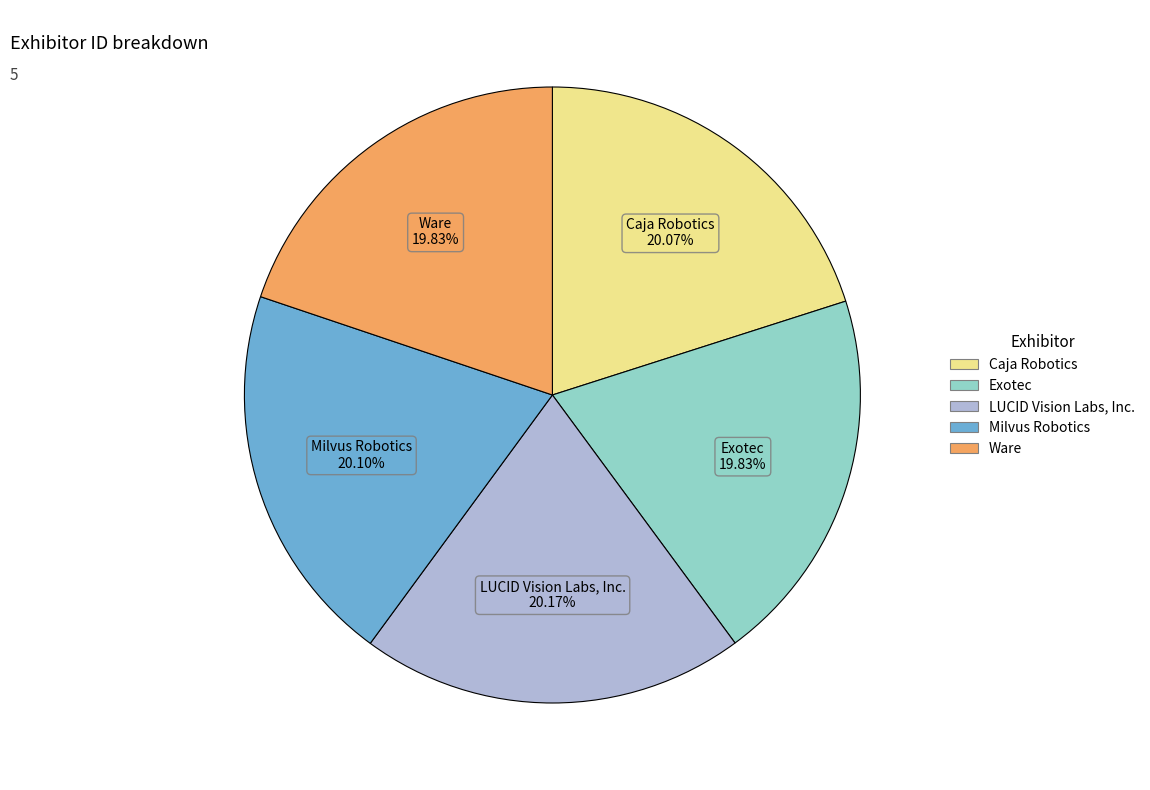

How many slices are in this pie chart?

5